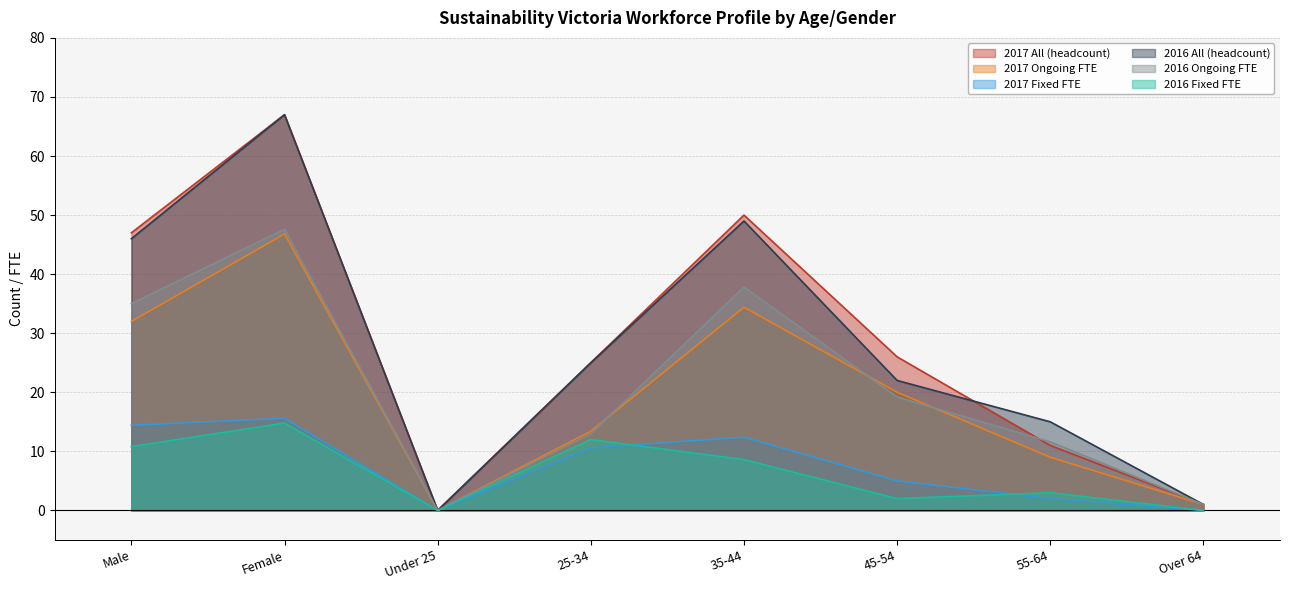

True or false: 2017 Ongoing FTE and 2017 Fixed FTE intersect in this chart.

False